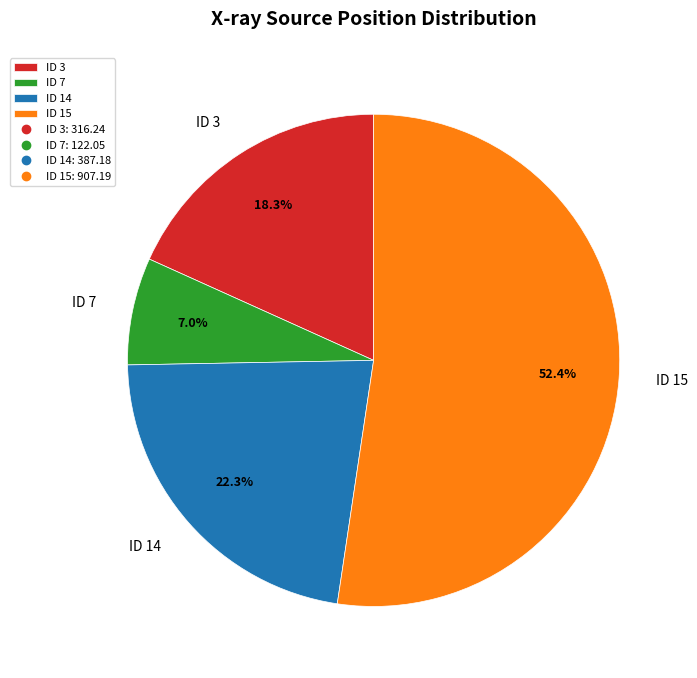

Is ID 15 the majority of the pie?

Yes